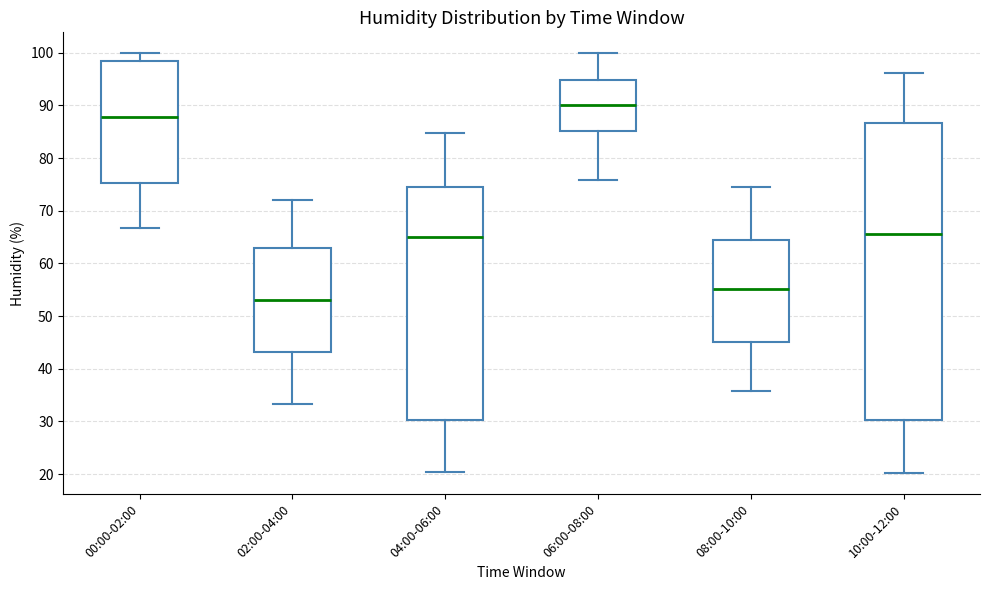

Which box is the tallest, from its lower edge to its upper edge?

10:00-12:00